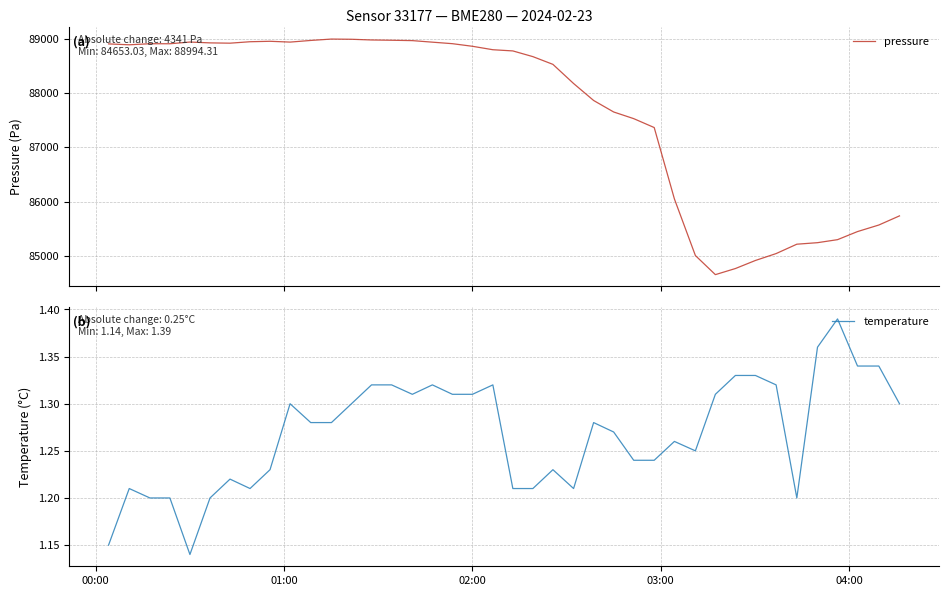

Reading left to right, list all the values displayed in this chart.

pressure: 88905.1	88888.6	88908.4	88907.6	88939.4	88923.8	88918.4	88945.1	88953.3	88938.3	88968.7	88994.3	88990.5	88977.4	88972.2	88965.5	88937.1	88909.1	88861.1	88797.7	88775.7	88670.4	88527.9	88175.1	87862.4	87650.4	87527.8	87363.6	86047.9	85005.1	84653.0	84765.5	84914.2	85041.0	85213.9	85241.9	85297.6	85446.7	85567.2	85735.8
temperature: 1.1	1.2	1.2	1.2	1.1	1.2	1.2	1.2	1.2	1.3	1.3	1.3	1.3	1.3	1.3	1.3	1.3	1.3	1.3	1.3	1.2	1.2	1.2	1.2	1.3	1.3	1.2	1.2	1.3	1.2	1.3	1.3	1.3	1.3	1.2	1.4	1.4	1.3	1.3	1.3